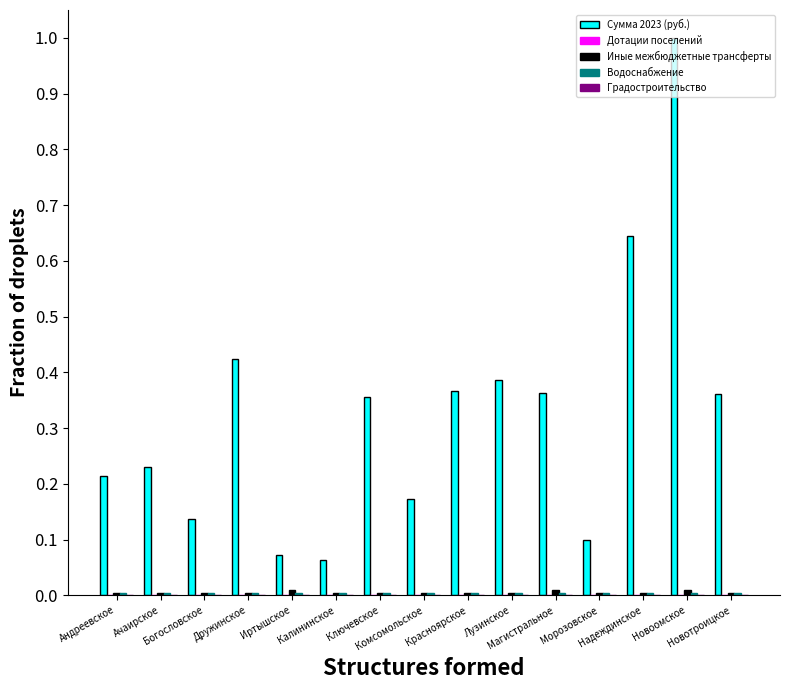

Between Андреевское and Ключевское, which series saw the biggest shift?

Сумма 2023 (руб.)